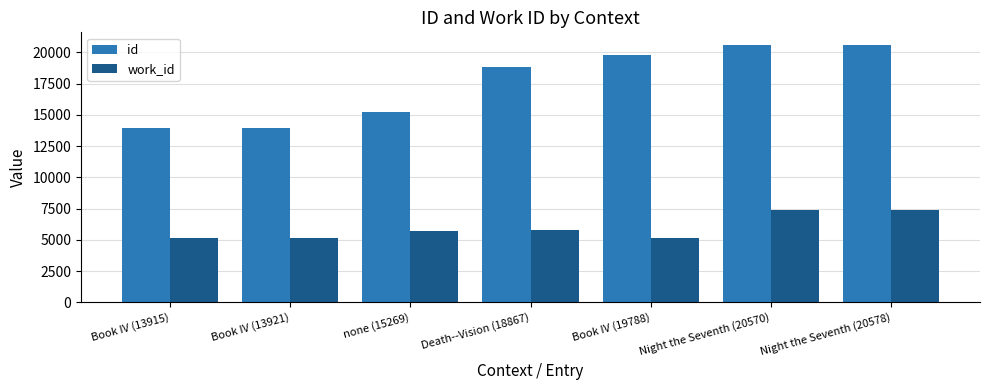

Are the bars horizontal?

No